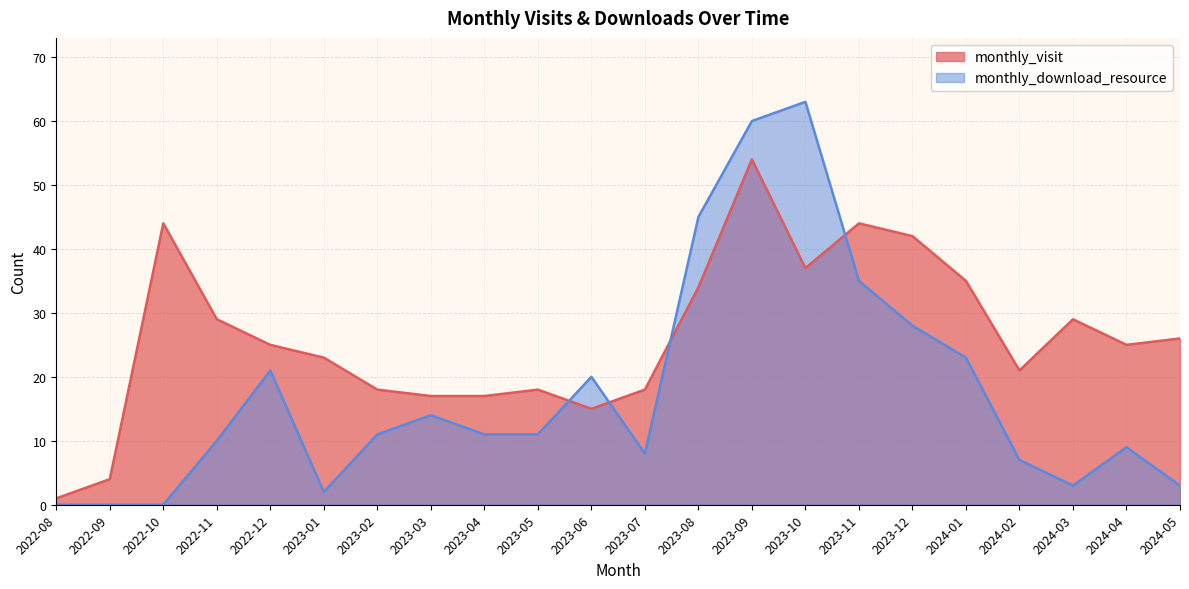

What is the difference between the highest and lowest values at 2023-03?

3